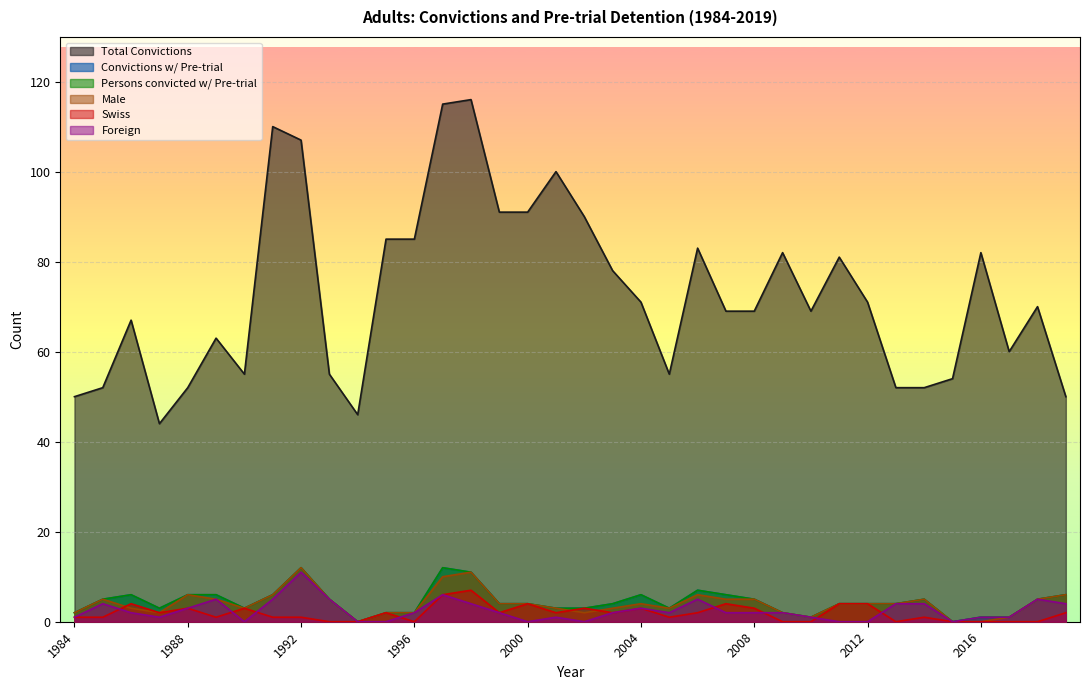

How many positive values does the Persons convicted w/ Pre-trial series have?

34